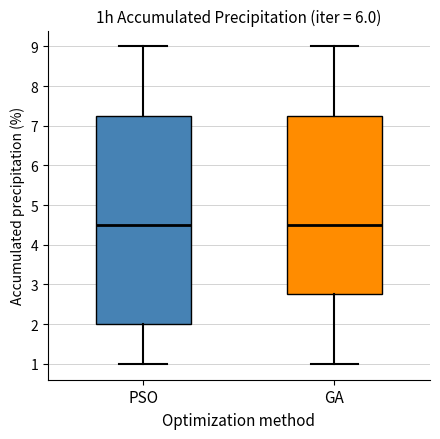

Where does the lower whisker of the box for PSO end on the y-axis? The values are not printed on the chart, so give them approximately, as read against the axis.

1.0